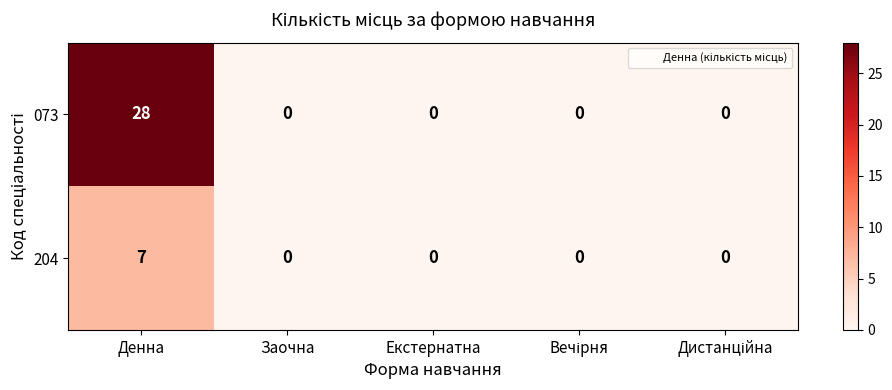

What is the difference between the maximum and minimum values in the 073 series?

28